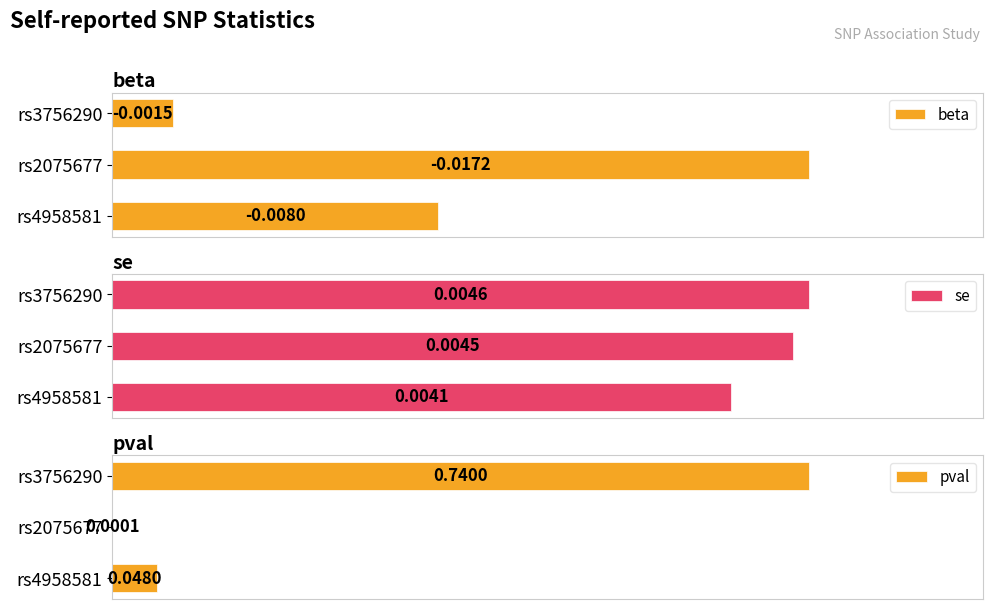

Reading left to right, extract all data points from this chart.

beta: 0.0	0.0	0.0
se: 0.0	0.0	0.0
pval: 0.7	0.0	0.0